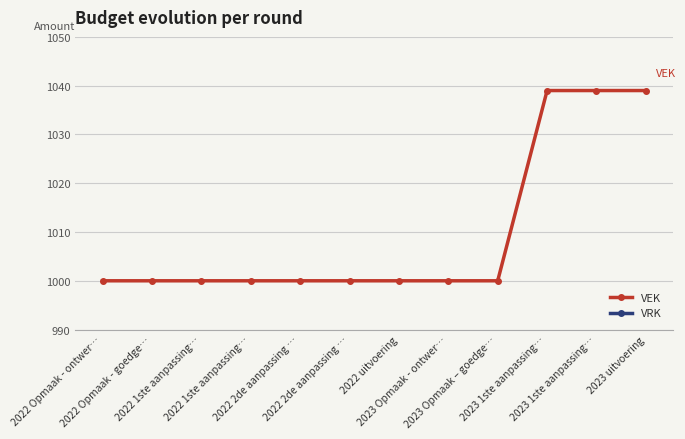

What is the total value across all series at 2022 2de aanpassing …?

1000